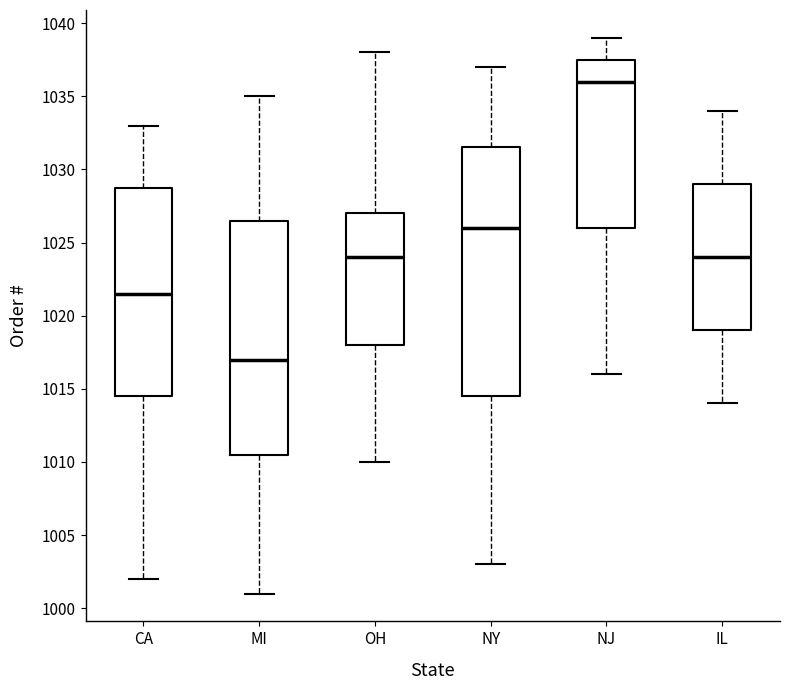

Where does the median line of the box for NY sit on the y-axis? The values are not printed on the chart, so give them approximately, as read against the axis.

1026.0